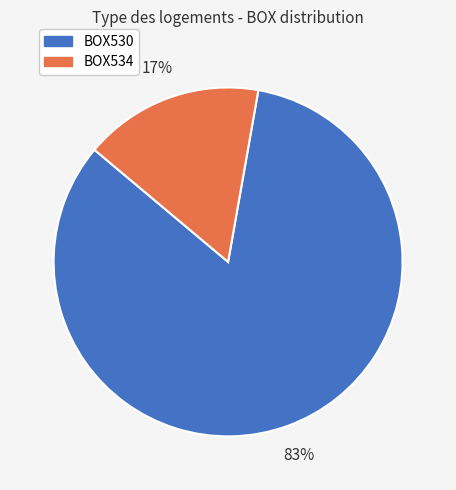

Between BOX534 and BOX530, which is larger?

BOX530